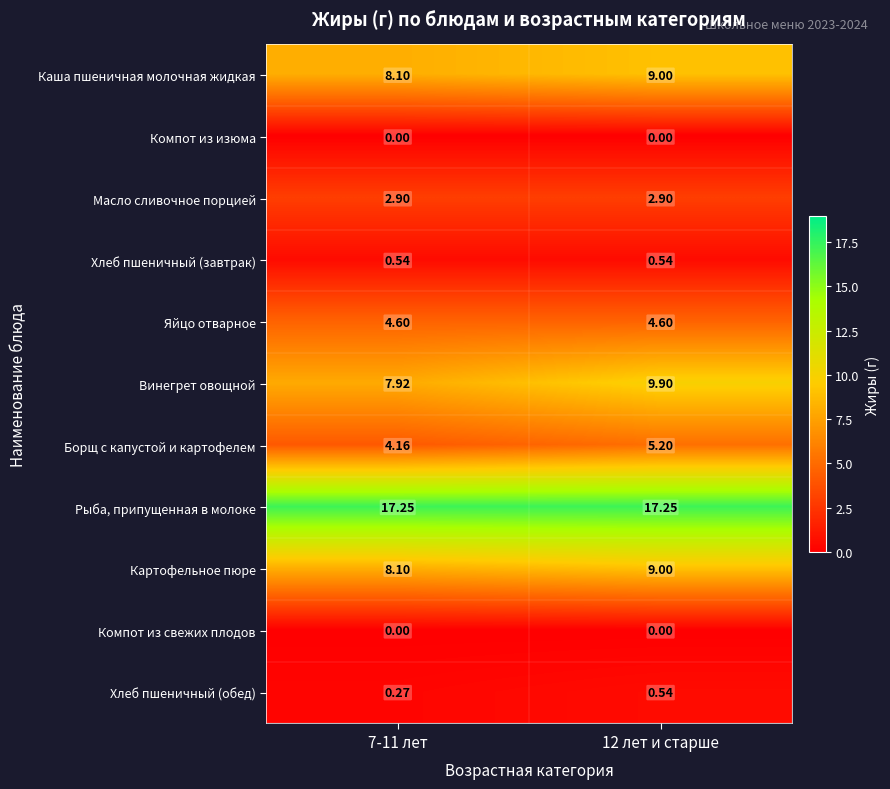

Is the value of Масло сливочное порцией at 12 лет и старше greater than the value of Компот из свежих плодов at 7-11 лет?

Yes